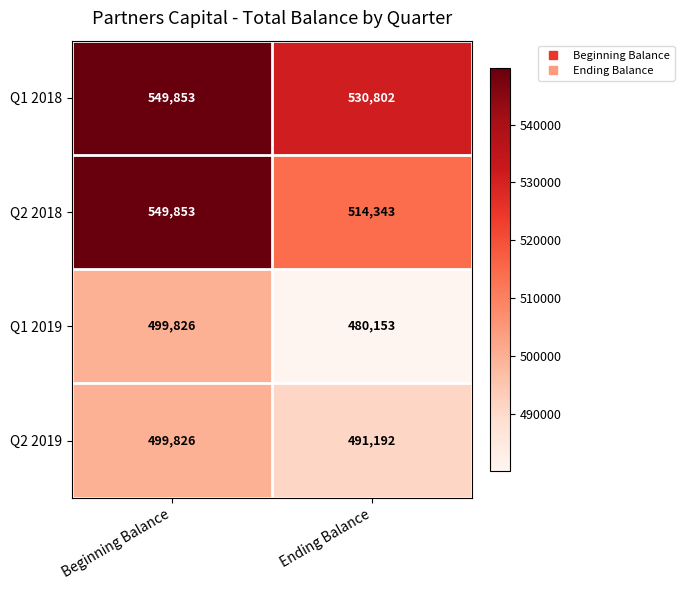

What is the sum of all Q2 2019 values?

991018